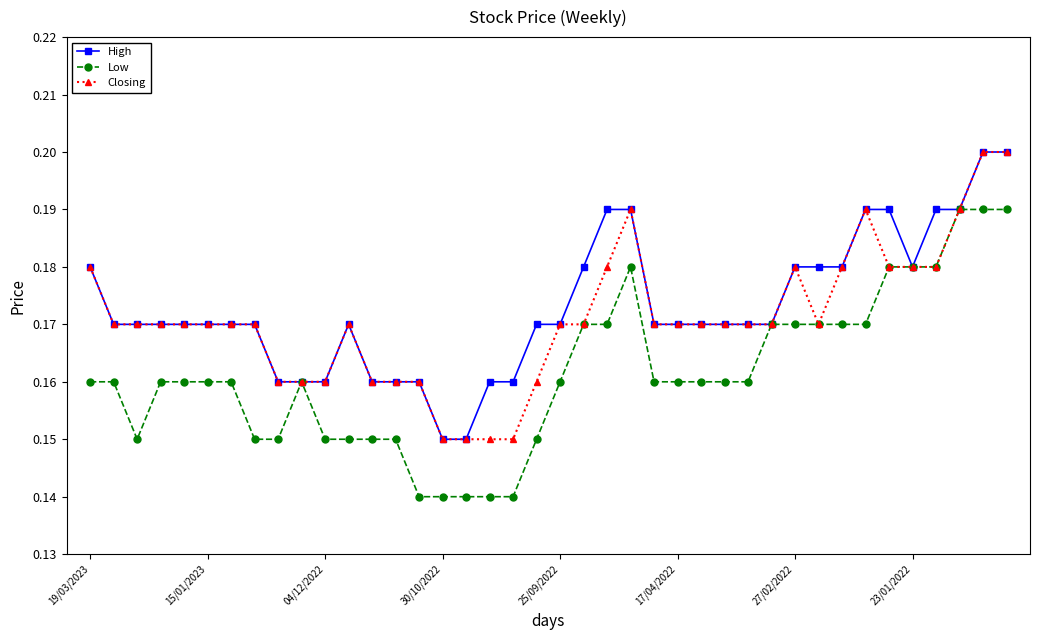

Rank the series by their average value, from lowest to highest.

Low, Closing, High